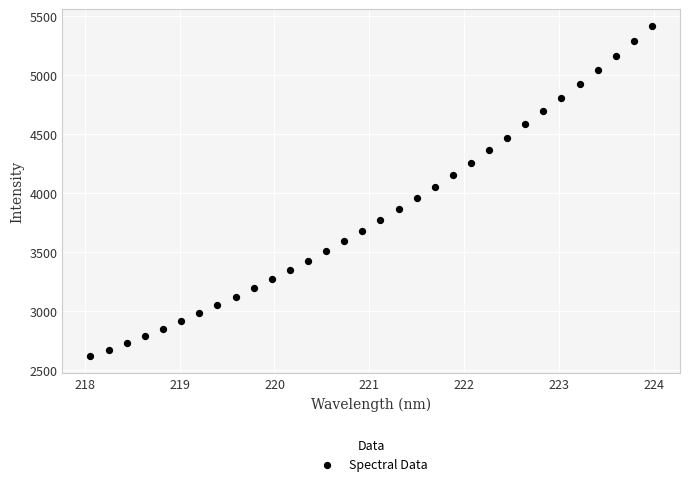

What is the range of X values (max minus min)?

5.9